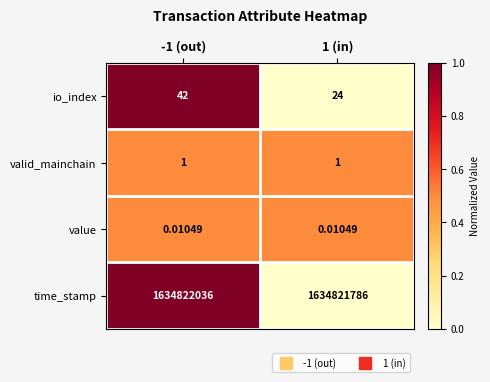

Which series has the largest total across all categories?

time_stamp